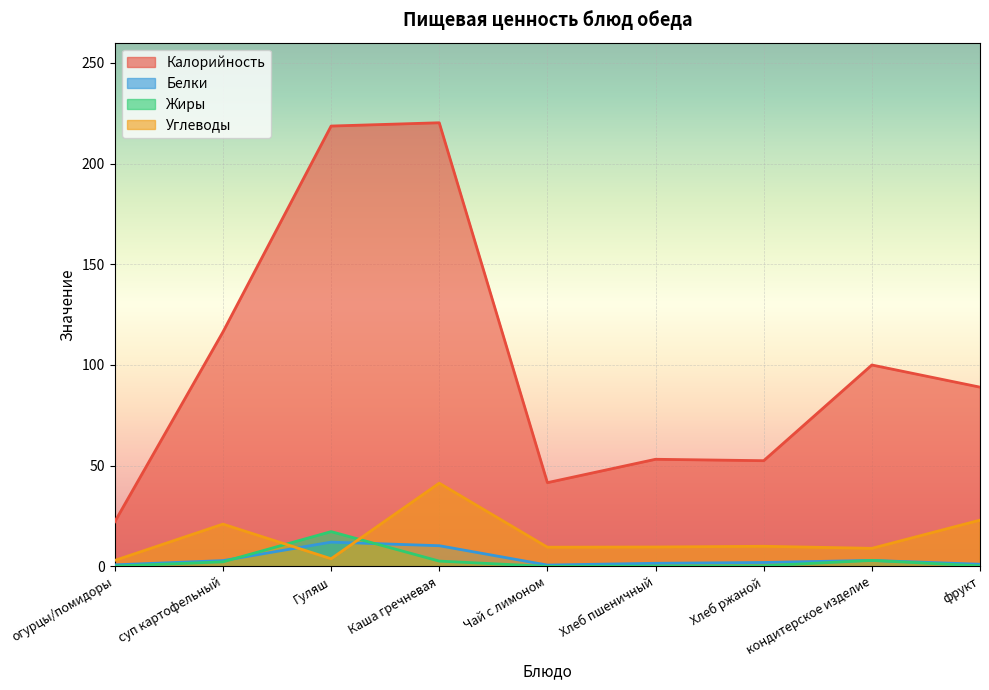

What is the difference between the maximum and minimum values in the Калорийность series?

198.0